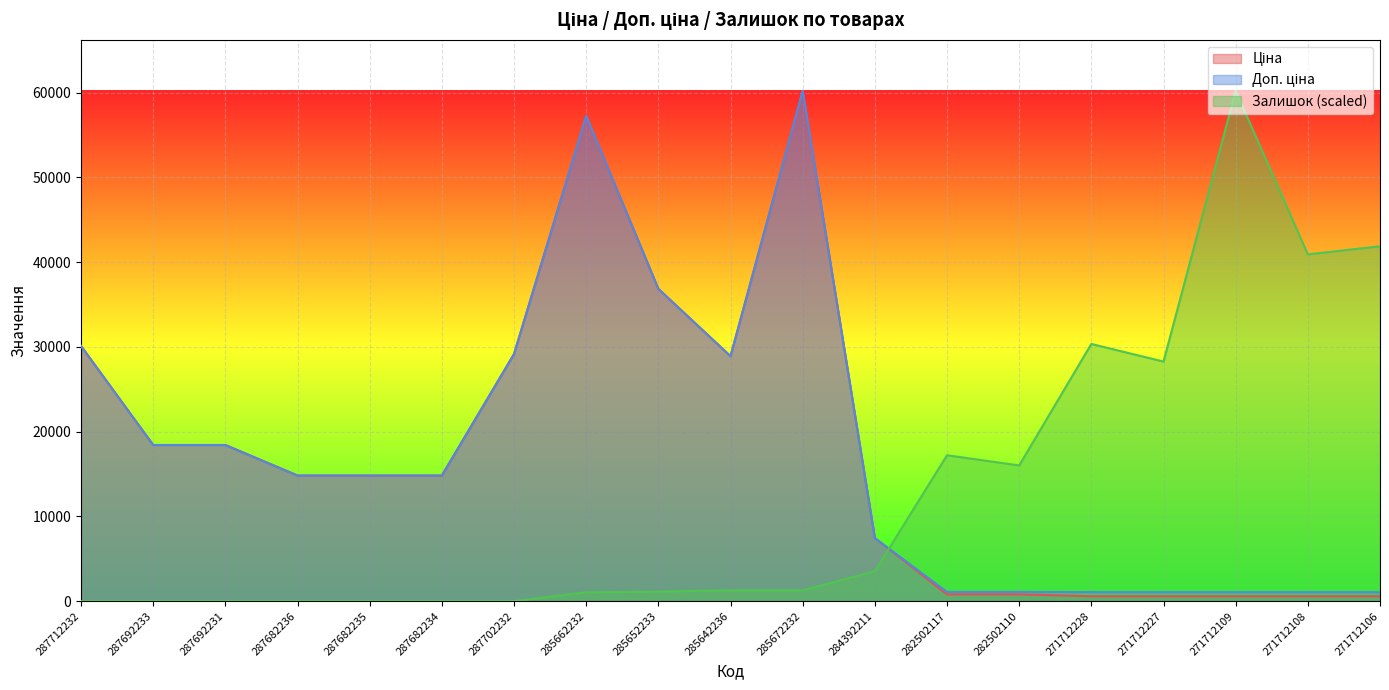

Which series ends up on top after the final intersection of Ціна and Залишок?

Залишок